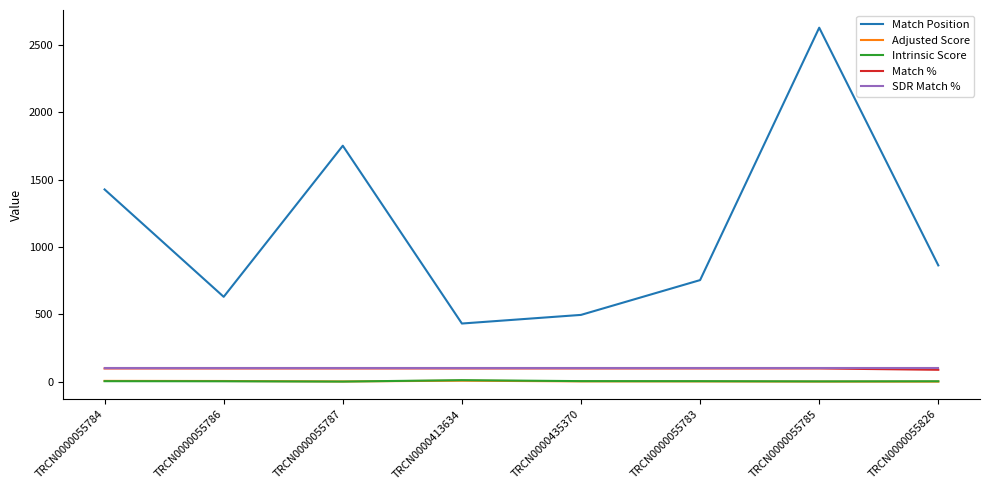

What is the lowest value of the Match % series?

90.0